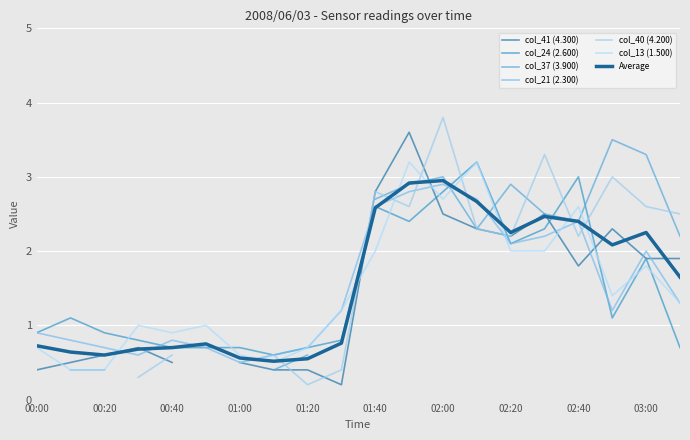

How many values in the col_13 (1.500) series exceed 1?

11